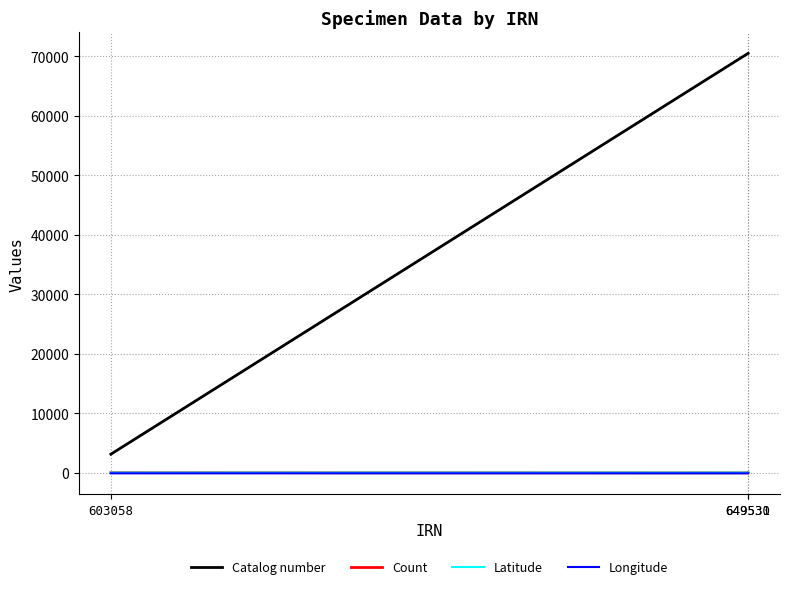

What is the difference between the maximum and minimum values in the Count series?

26.0